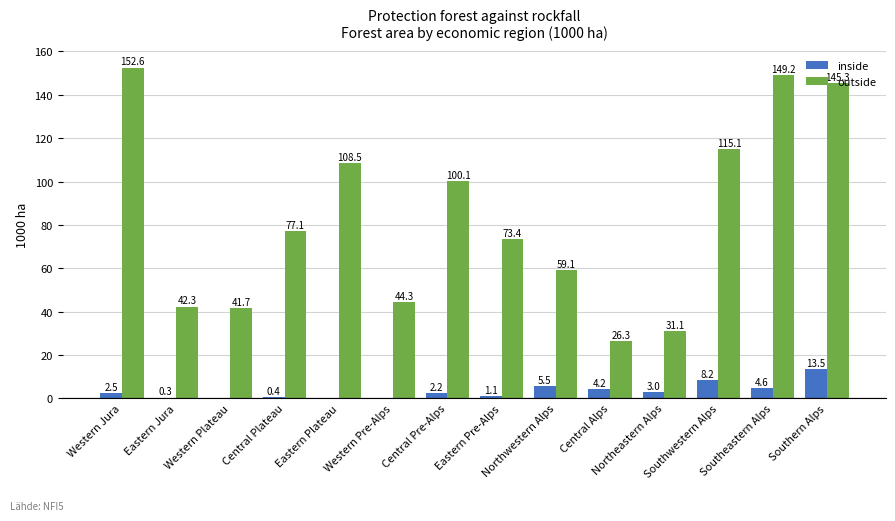

Are the bars grouped side by side (vs. stacked)?

Yes